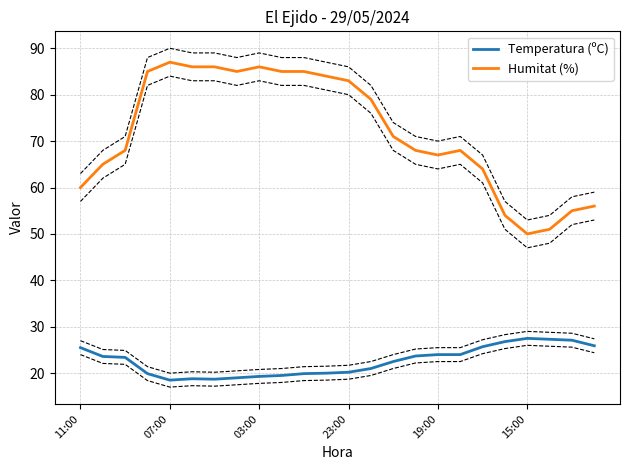

The Humitat (%) series shows 55.0 at 22. True or false?

True